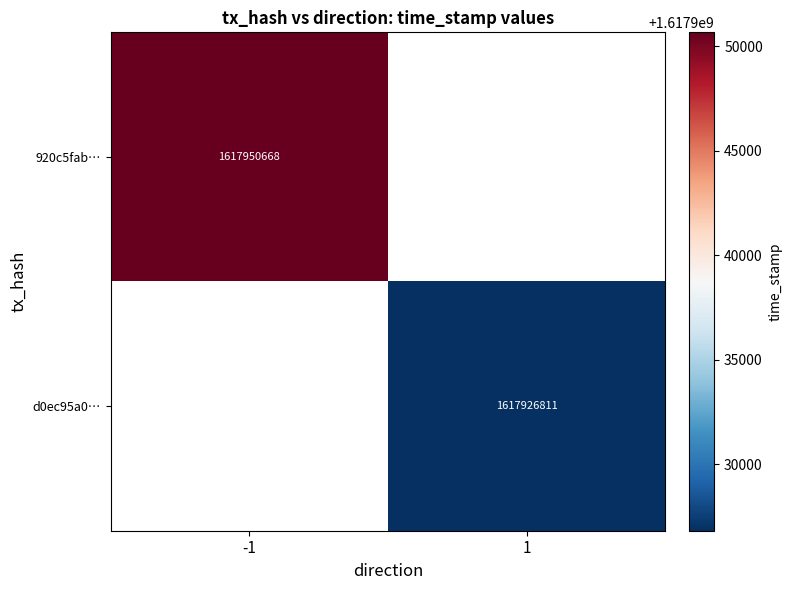

The value of 920c5fab… at -1 is 1617950668. True or false?

True